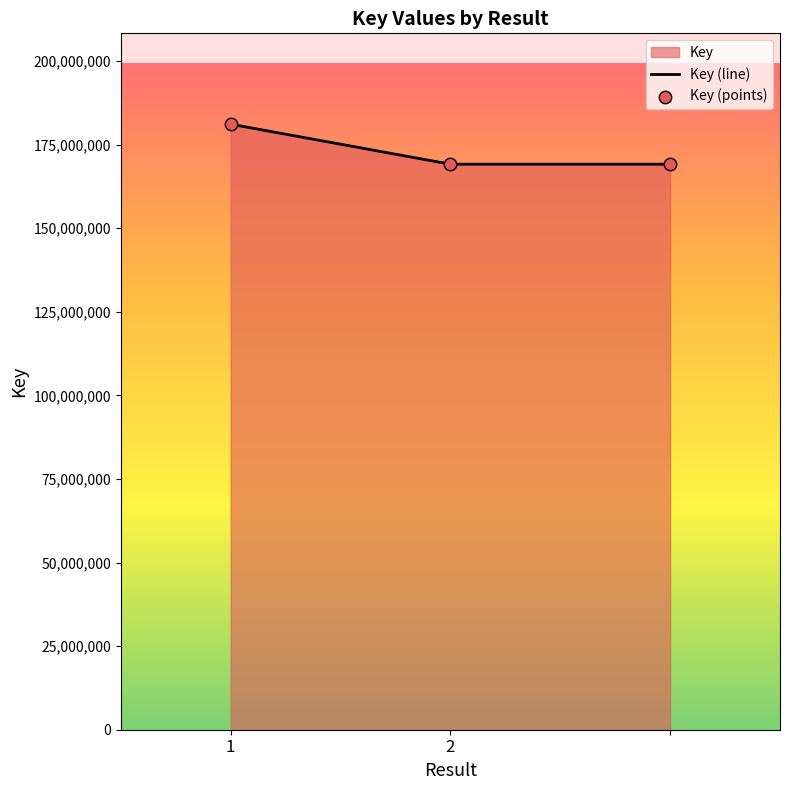

What is the change in value from 1 to ?

-11974046